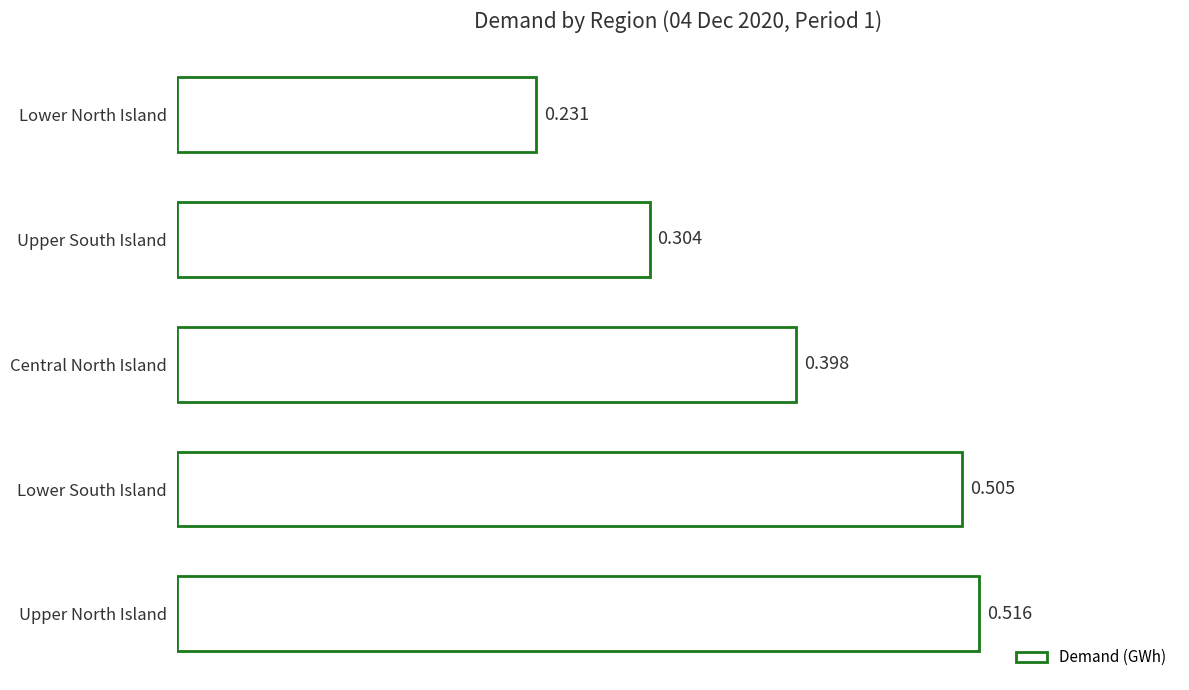

Which label corresponds to the smallest value in the chart?

Lower North Island